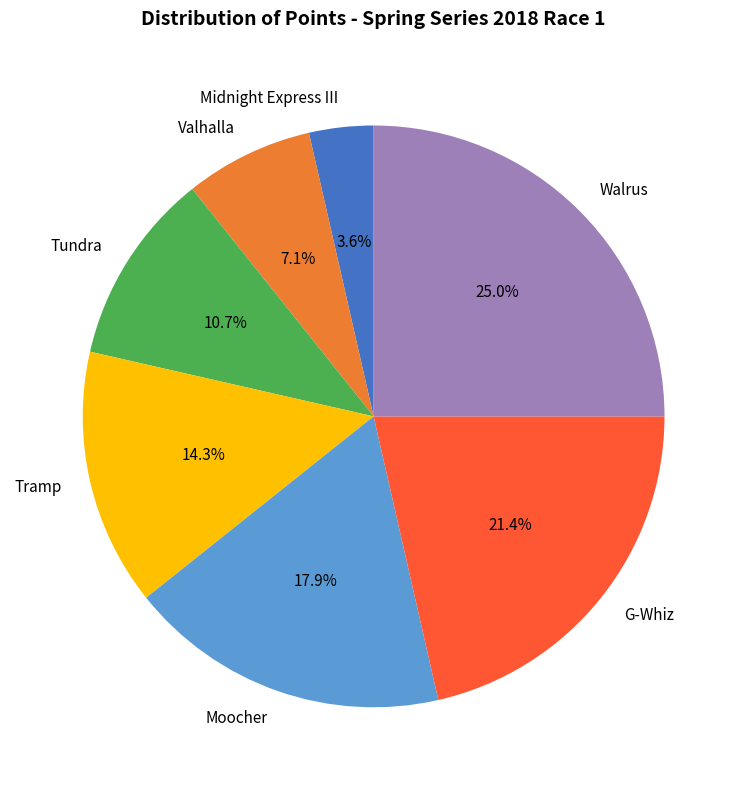

What is the ratio of the value at Walrus to the value at G-Whiz?

1.2